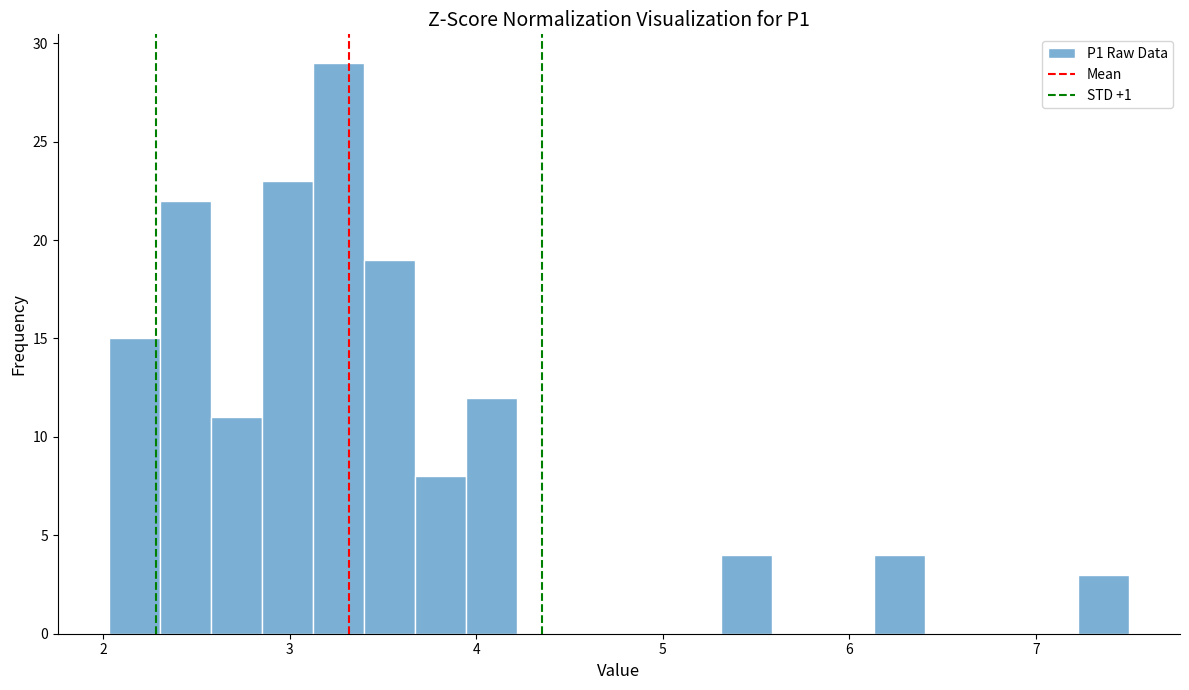

Around what value on the x-axis is the tallest bar? Give the approximate position of its centre, as read against the axis.

3.3